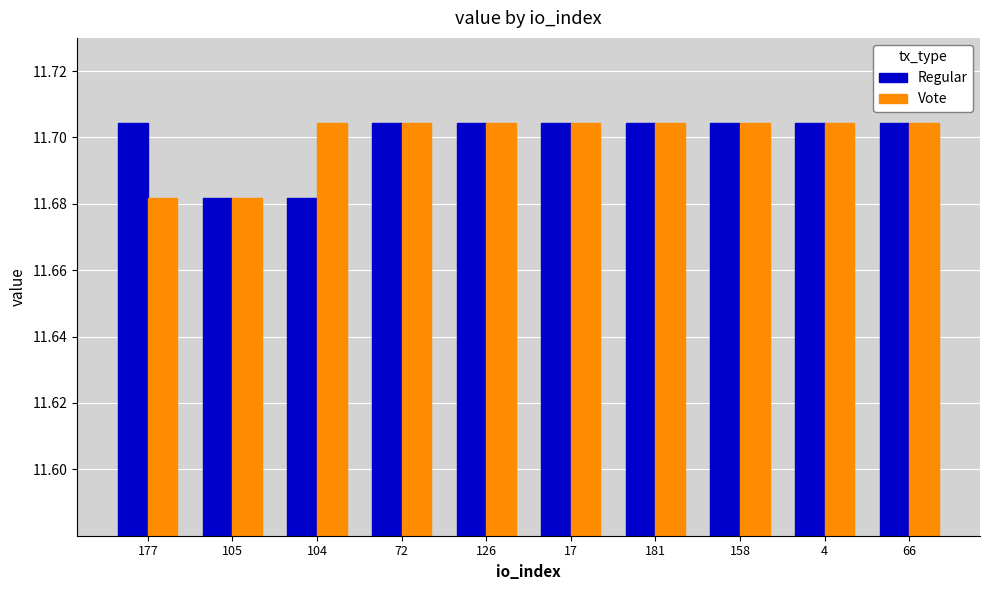

The Regular series shows 5.3 at 181. True or false?

False